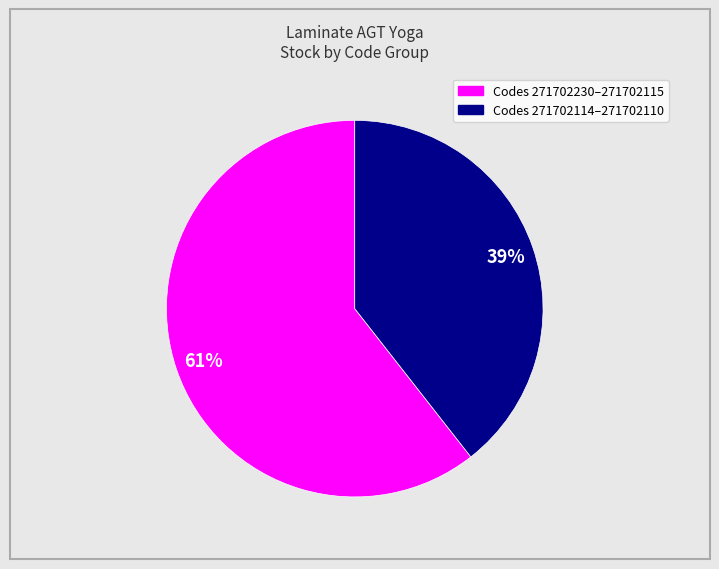

Is there a majority slice in this chart?

Yes